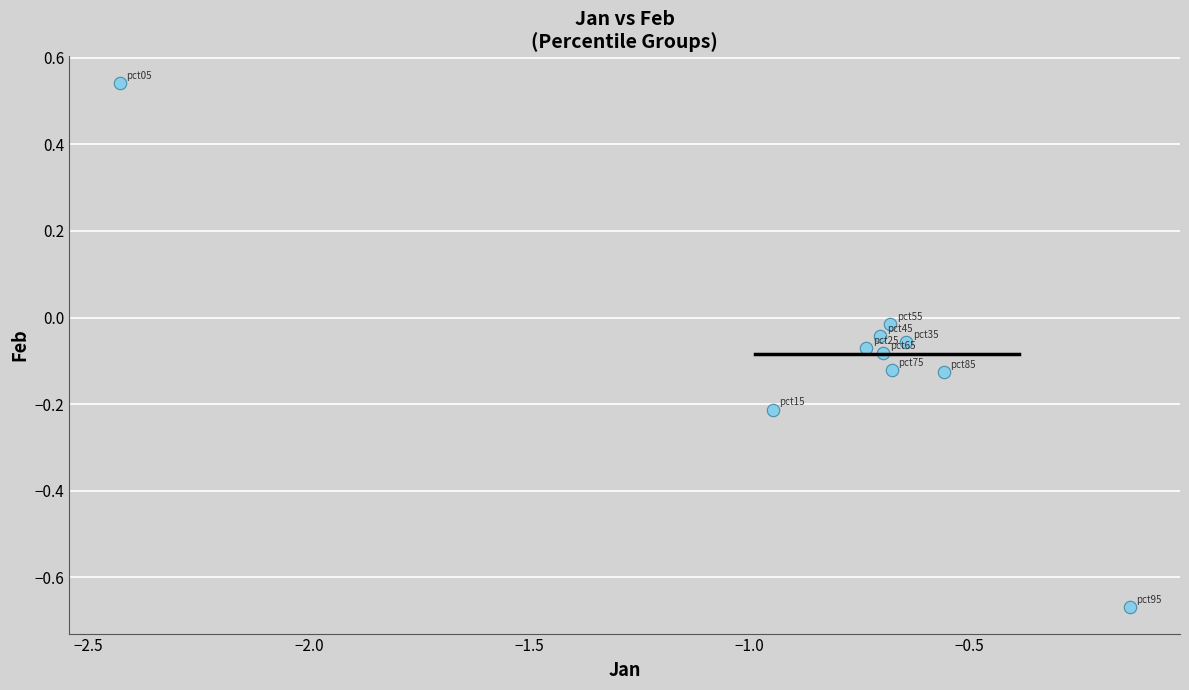

What is the range of Y values (max minus min)?

1.2